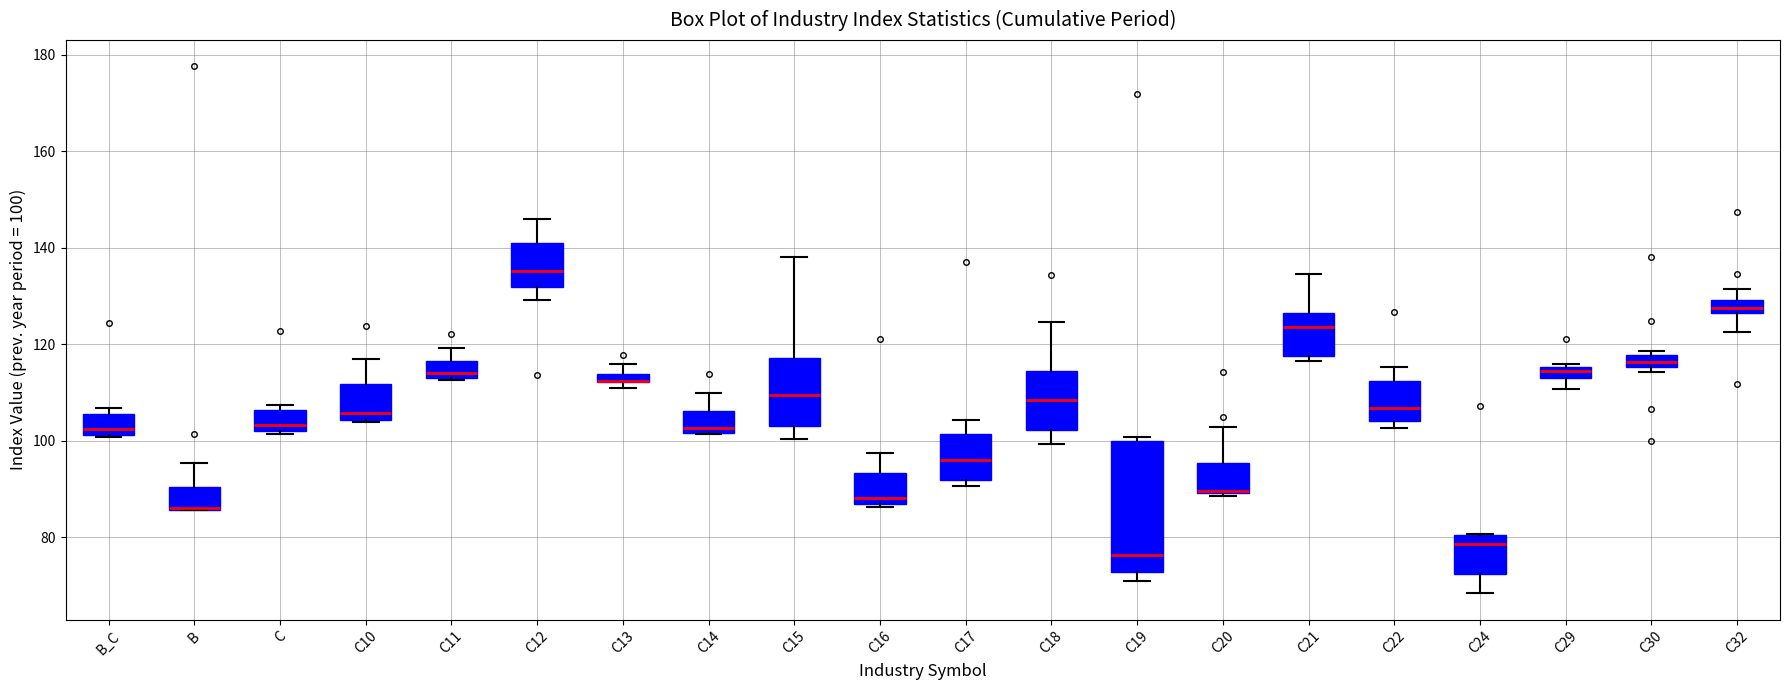

Comparing the boxes themselves (not the whiskers), which one is the tallest?

C19